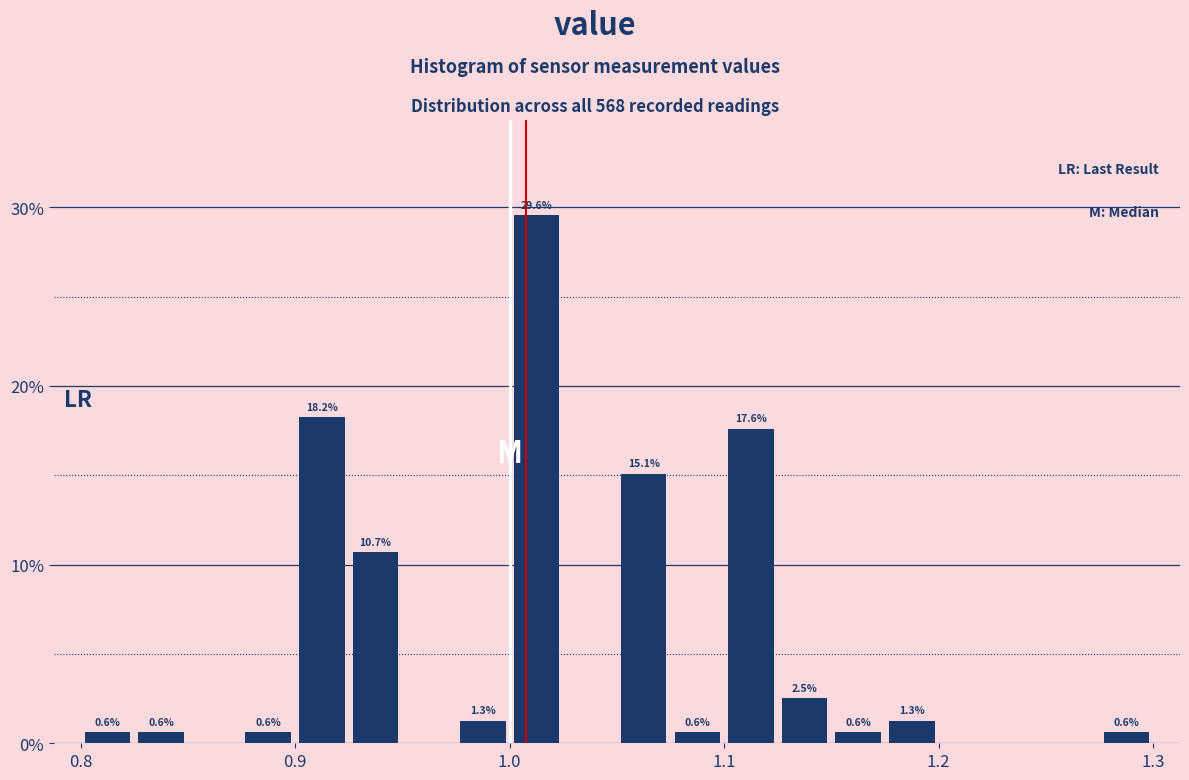

Read against the x-axis, roughly where is the centre of the tallest bar?

1.01